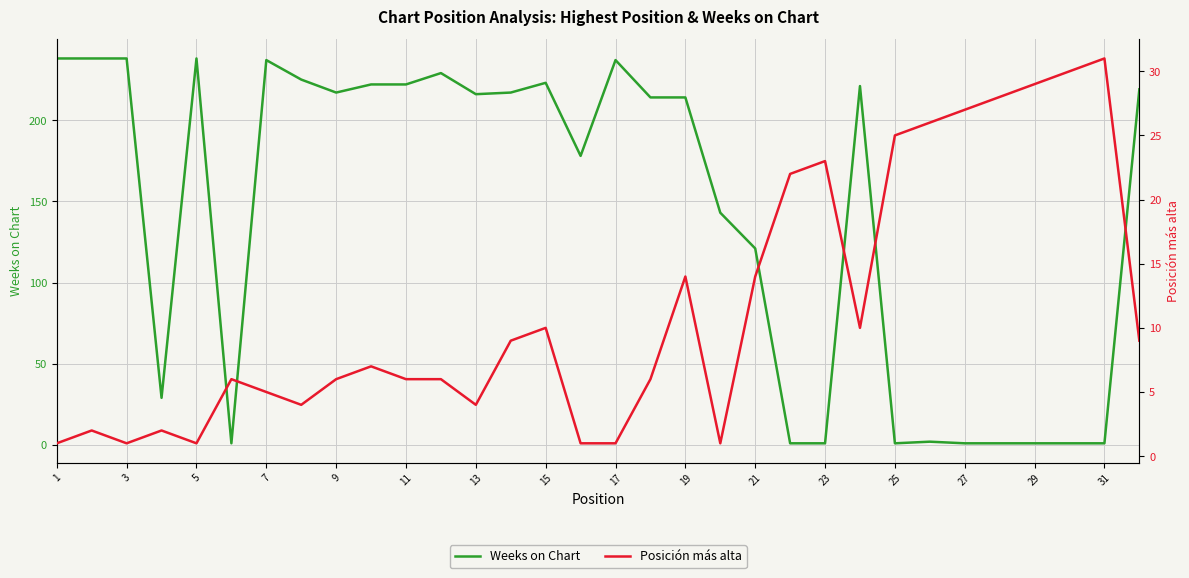

How many distinct data groups are displayed?

2